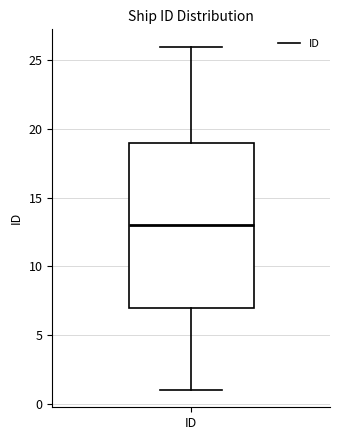

Where does the upper whisker of the box for ID end on the y-axis? The values are not printed on the chart, so give them approximately, as read against the axis.

26